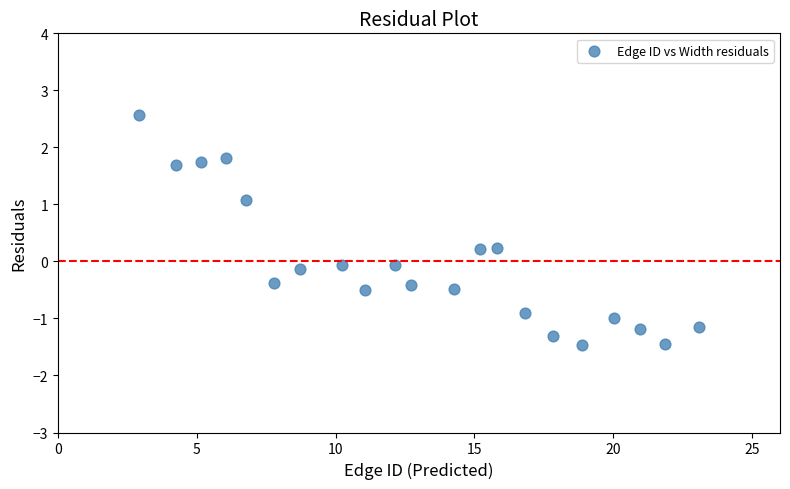

What is the range of Y values (max minus min)?

4.0